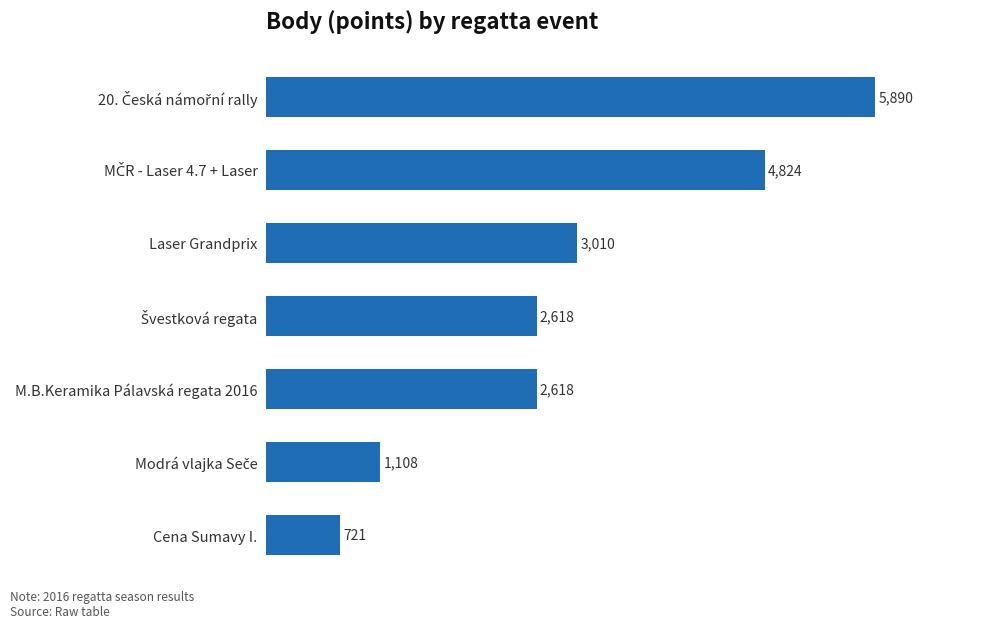

Between M.B.Keramika Pálavská regata 2016 and Laser Grandprix, which is larger?

Laser Grandprix